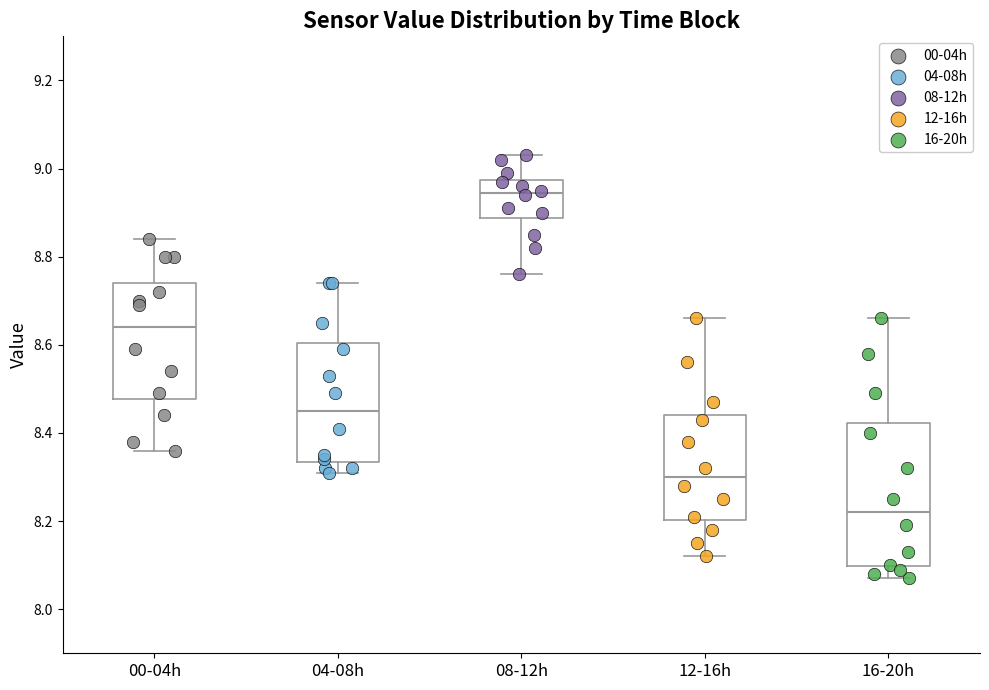

Which box has the lowest median line?

16-20h